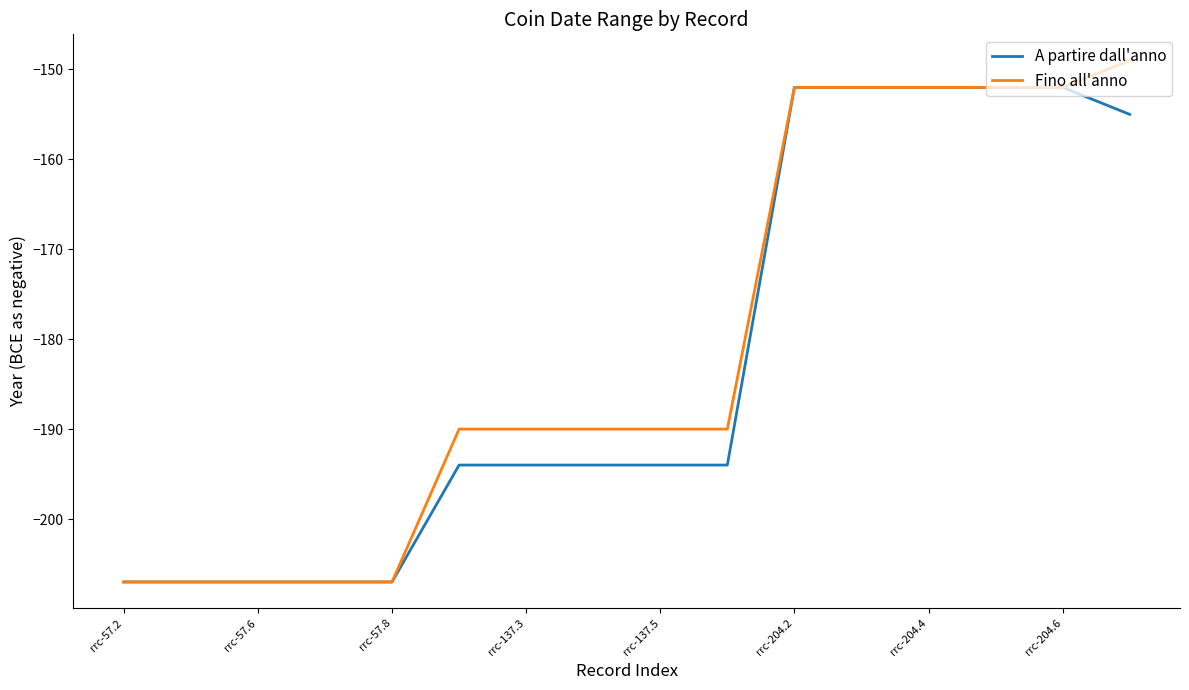

How many lines are shown in the chart?

2